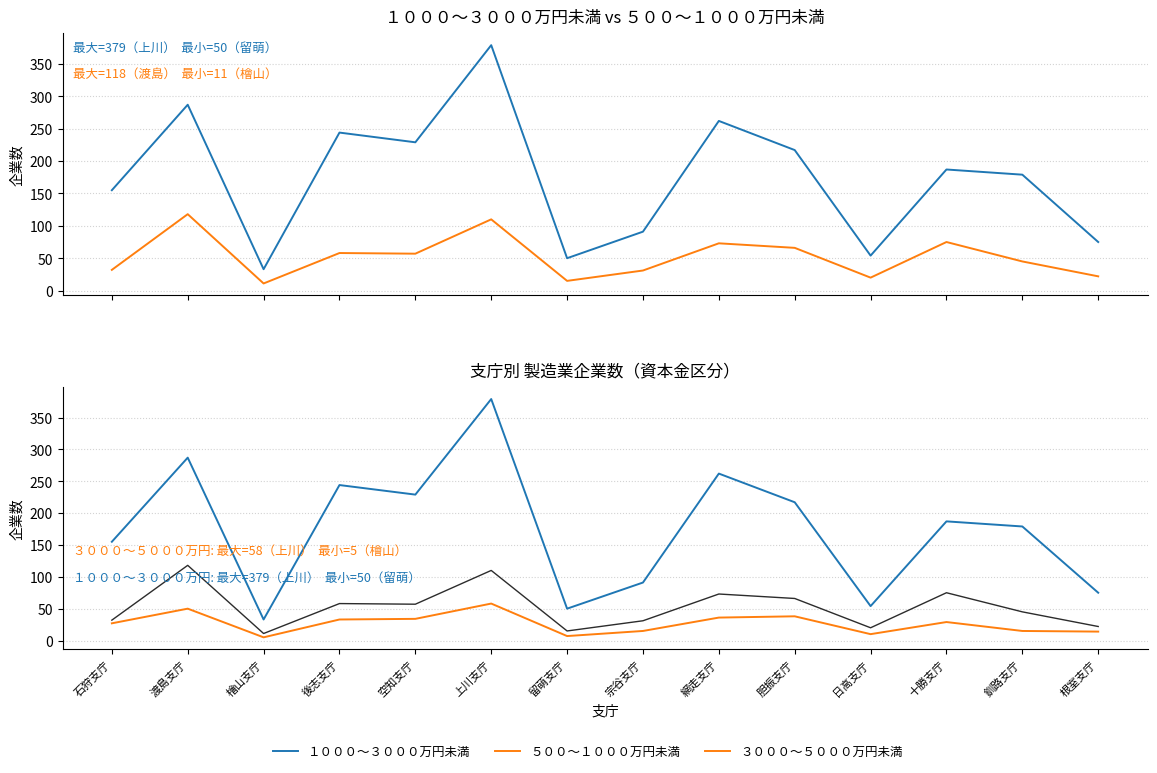

What are all the series names shown in the legend?

１０００～３０００万円未満, ５００～１０００万円未満, ３０００～５０００万円未満